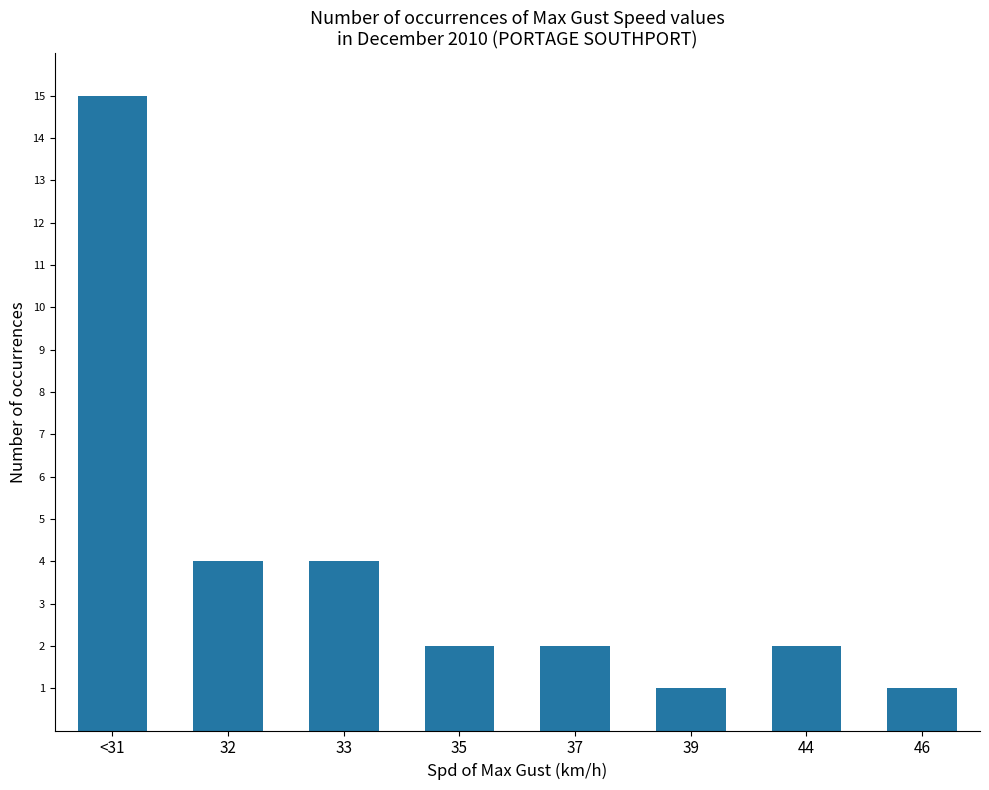

The chart shows a value of 2 at 32. True or false?

False